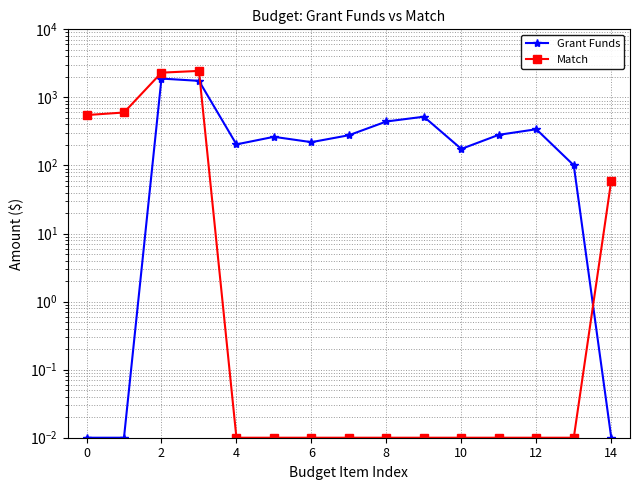

How many series are shown in this chart?

2